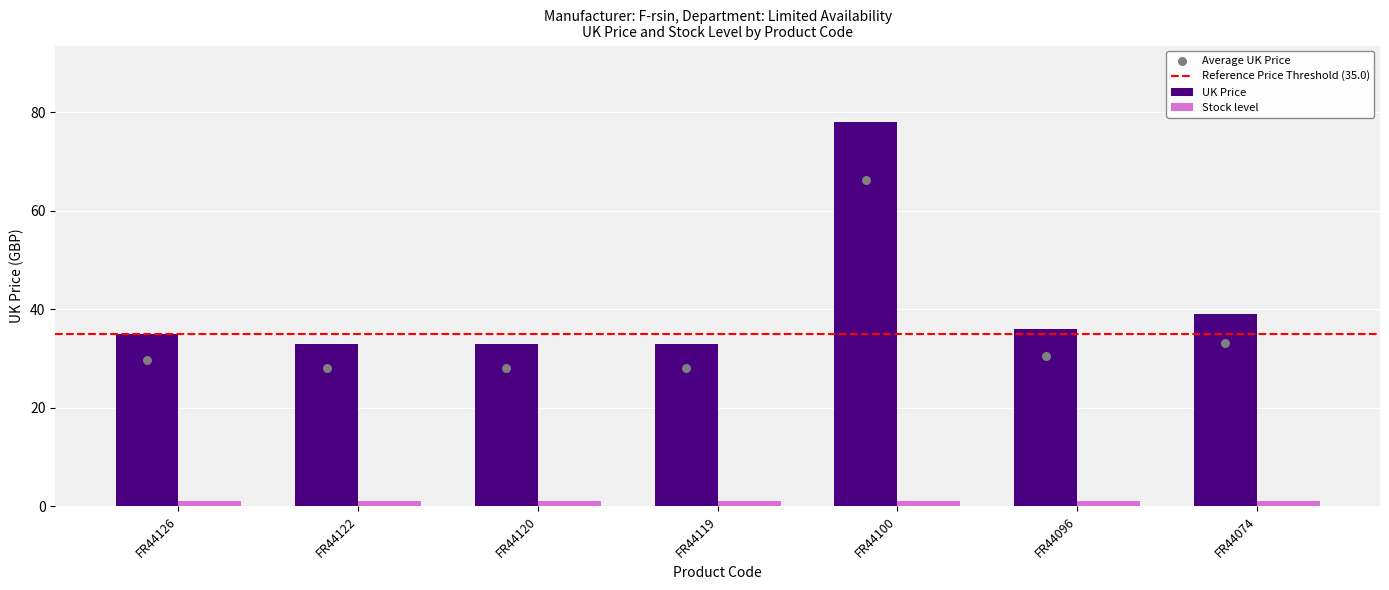

Approximately how many times larger is the value at FR44096 compared to FR44119?

1.1